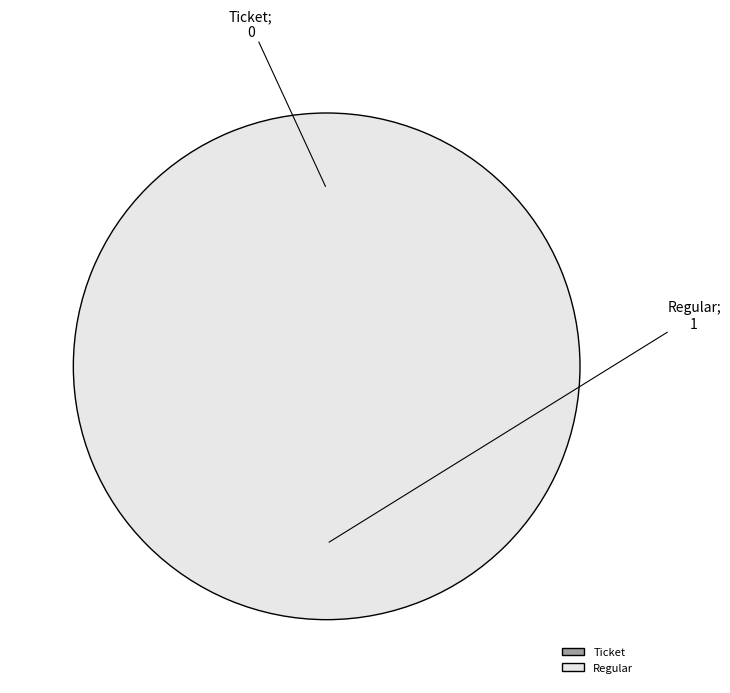

To the nearest percent, what is the combined percentage of Regular and Ticket?

100%